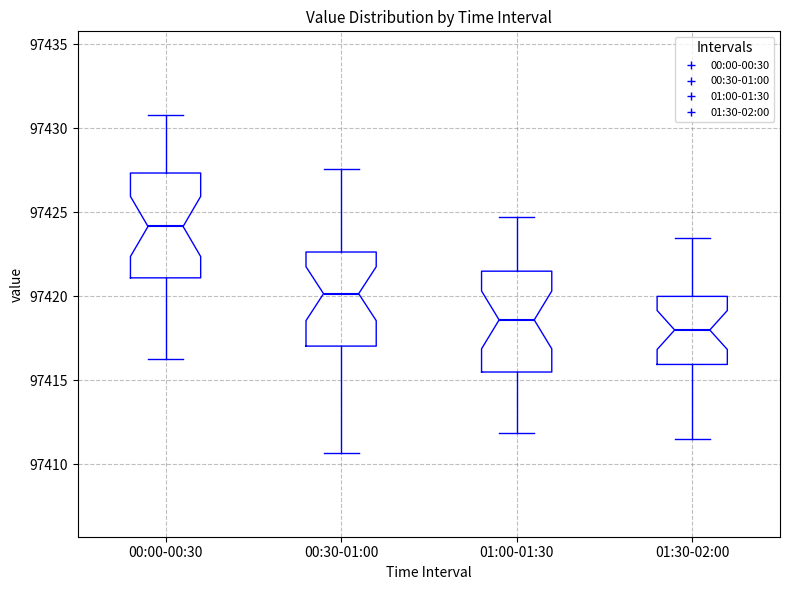

Which box has the highest median line?

00:00-00:30